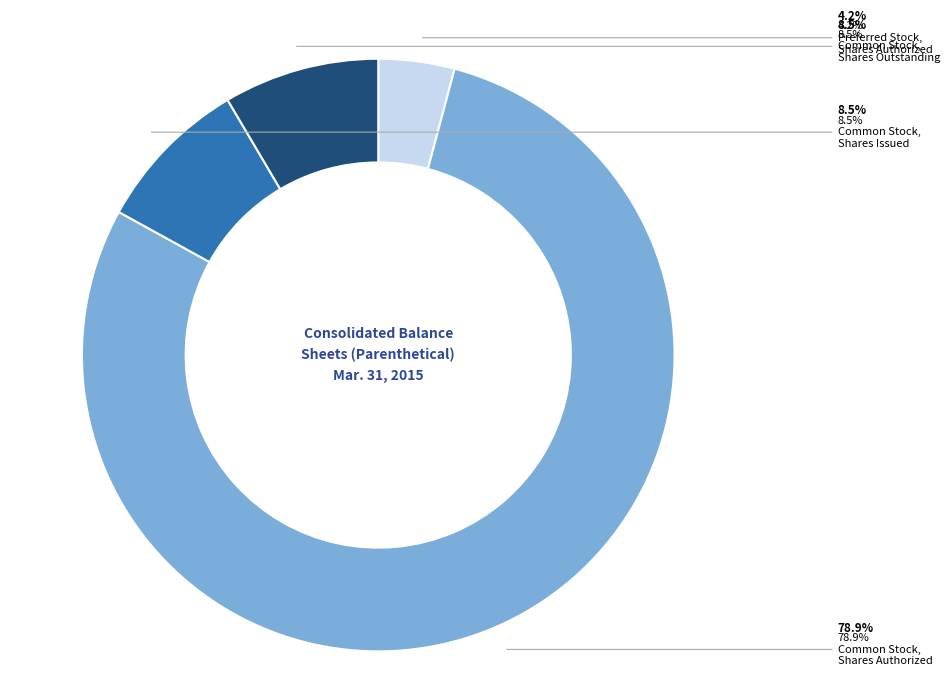

Does any single category account for the majority?

Yes